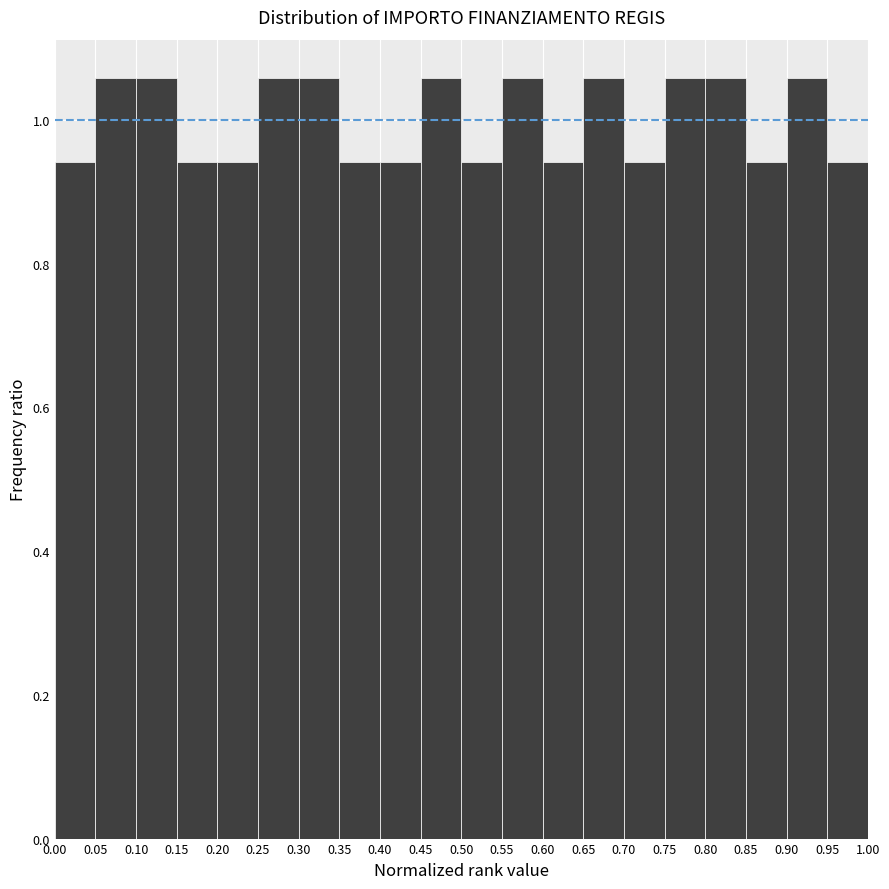

How tall is the bar that spans 0.90 to 0.95 on the x-axis? The values are not printed on the chart, so give them approximately, as read against the axis.

1.06